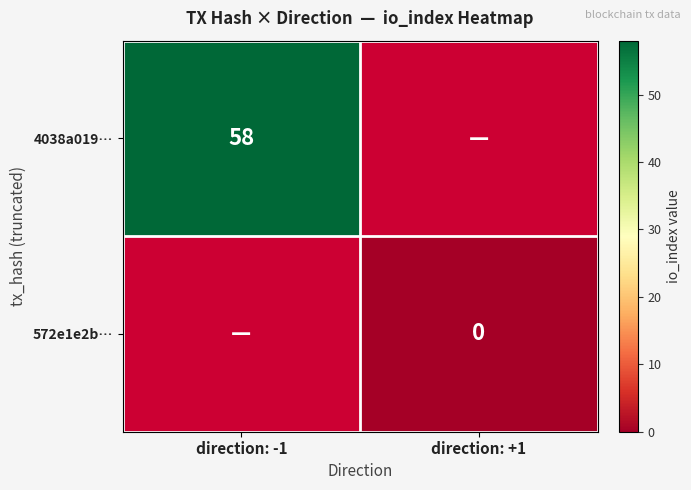

Which category has the highest value across all series?

direction: -1